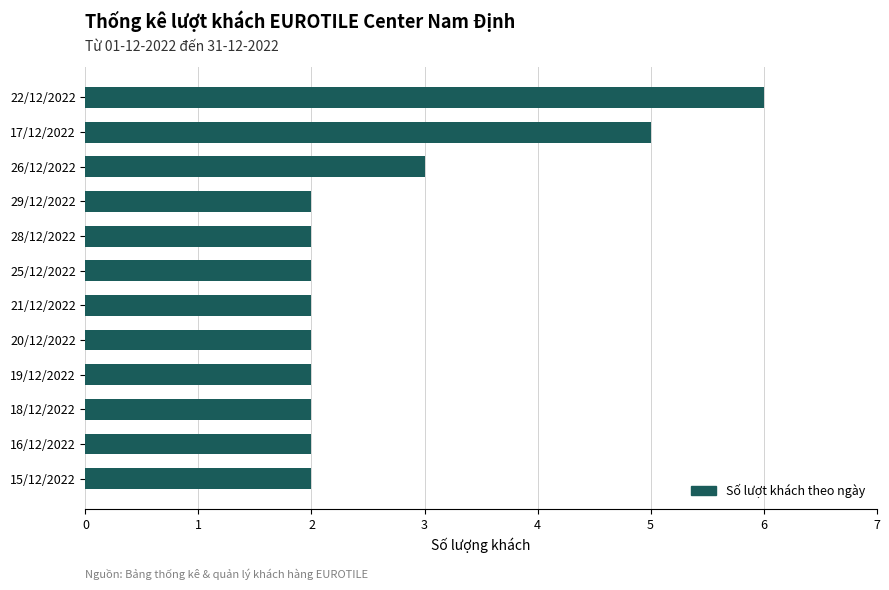

What is the minimum value shown in the chart?

2